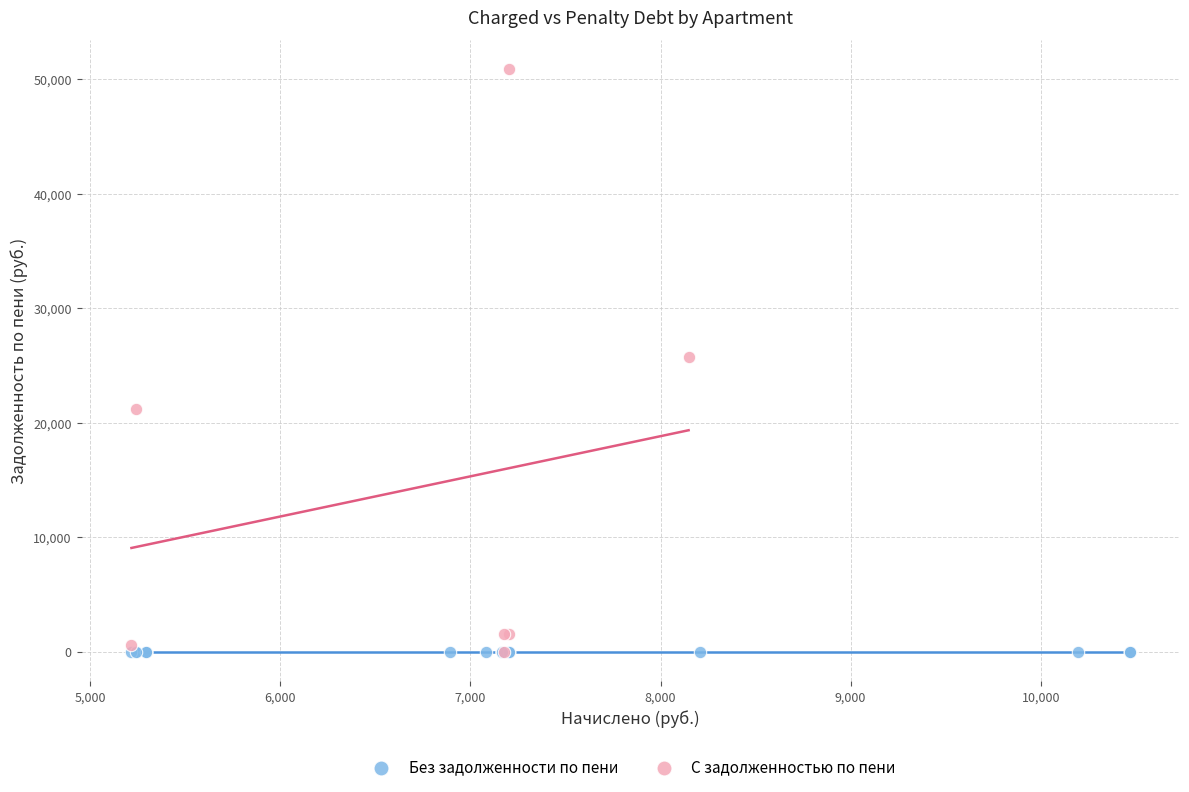

Which series contains the highest Y value?

С задолженностью по пени